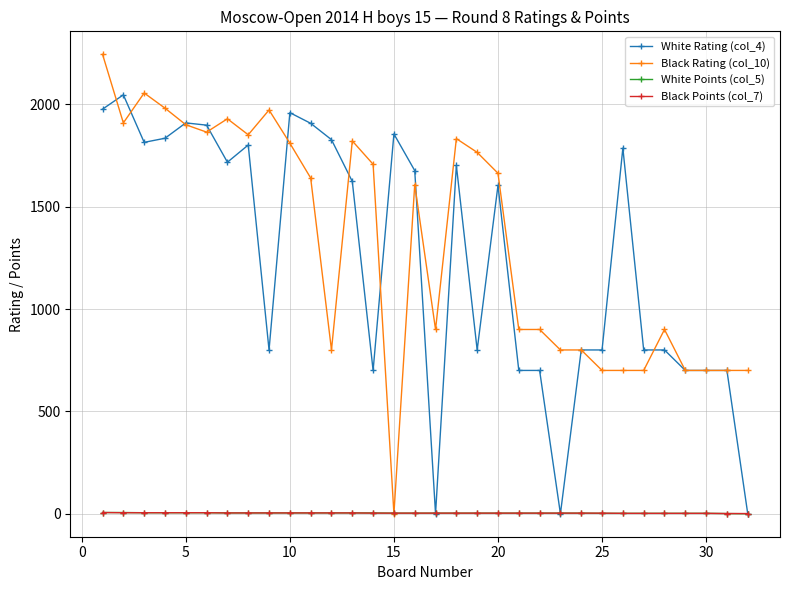

At how many categories does at least one series exceed 1322?

20